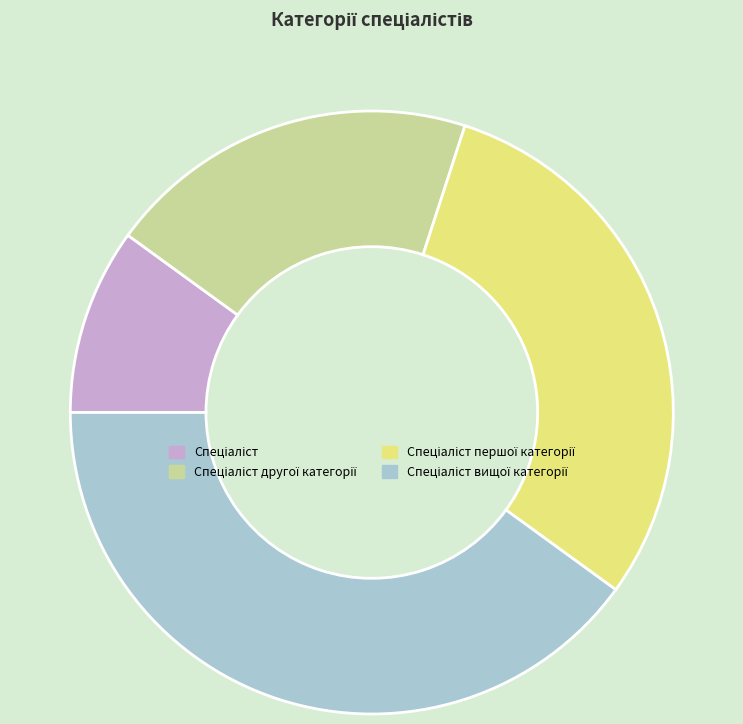

Is there a majority slice in this chart?

No